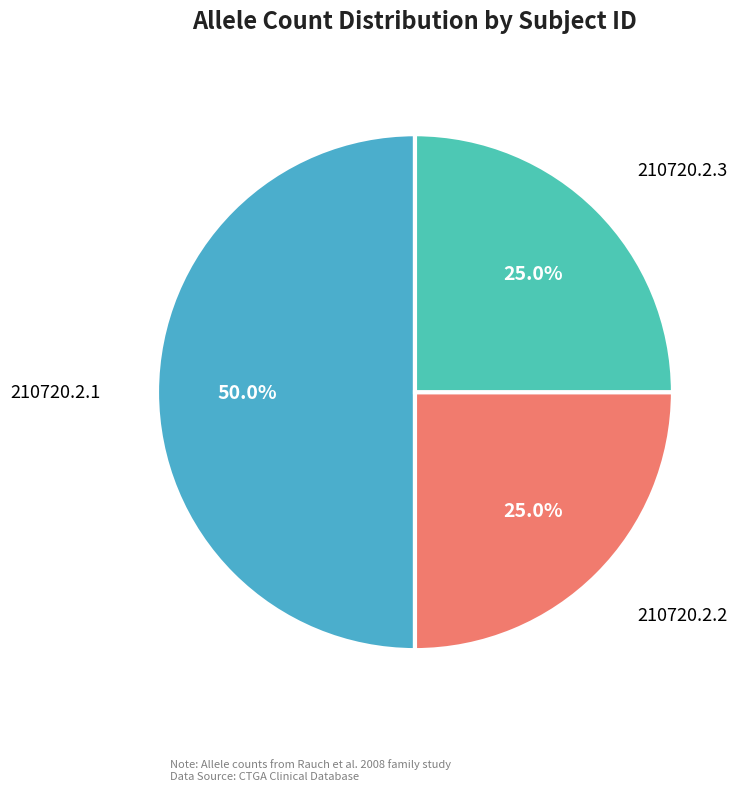

Which slice is the smallest?

210720.2.2